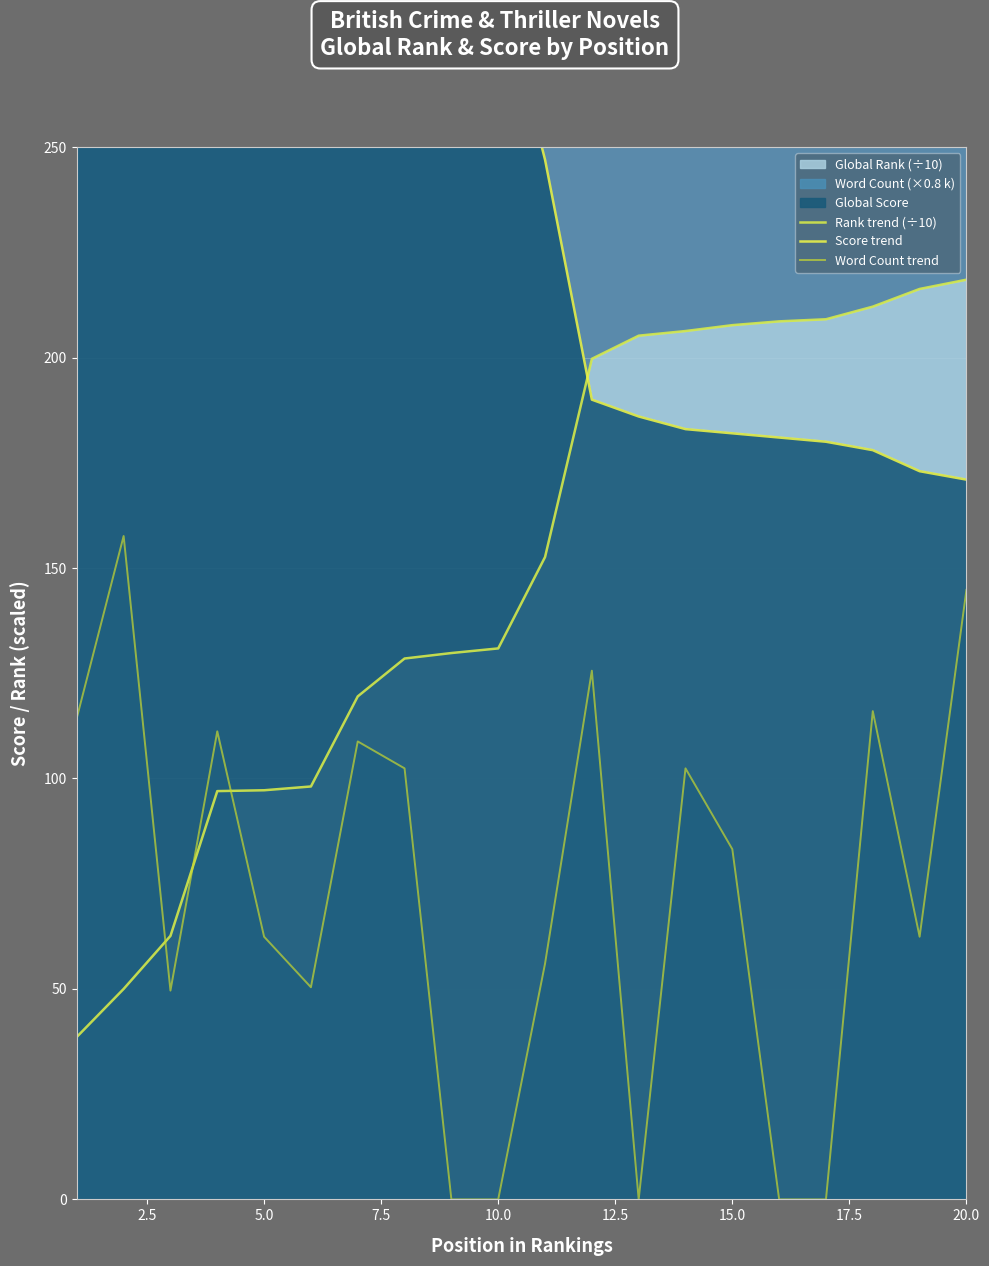

The Score trend series shows 78.5 at 12.5. True or false?

False